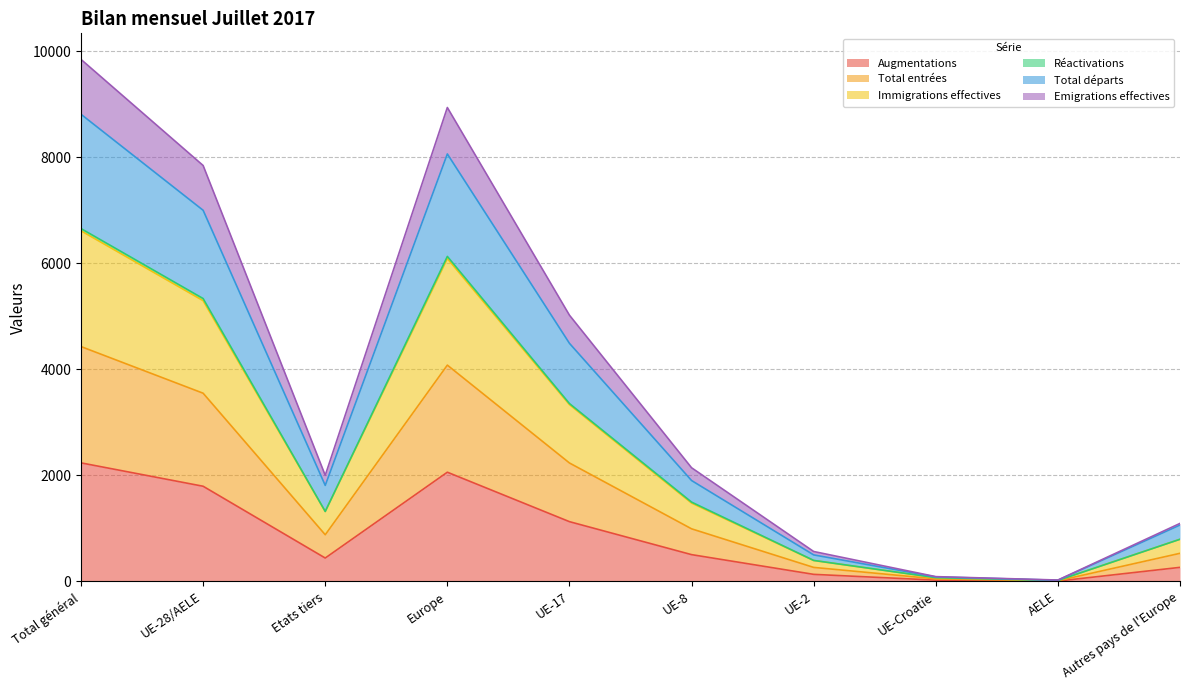

What is the maximum value for Augmentations?

2236